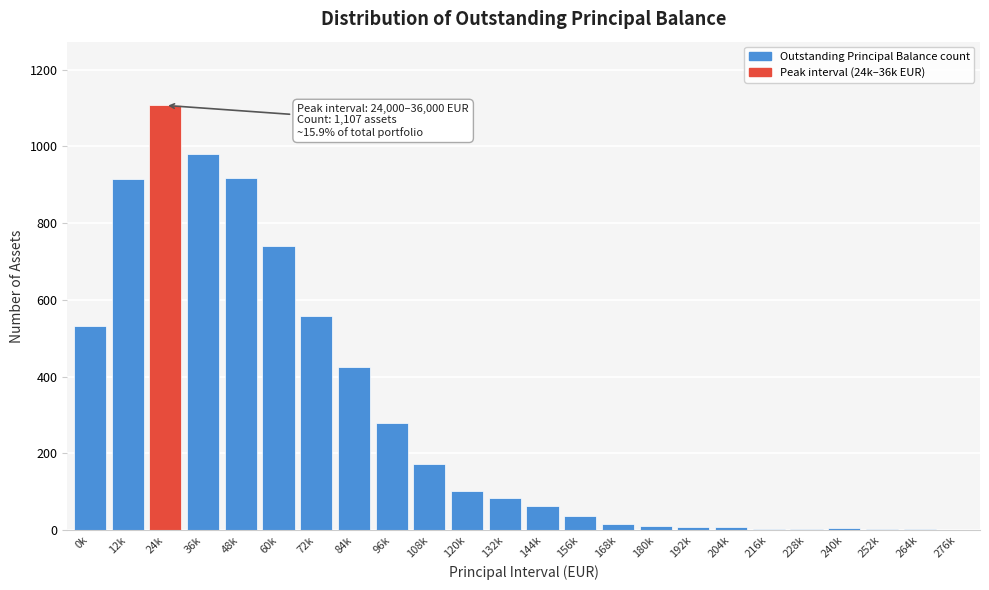

What is the maximum value shown in the chart?

1107